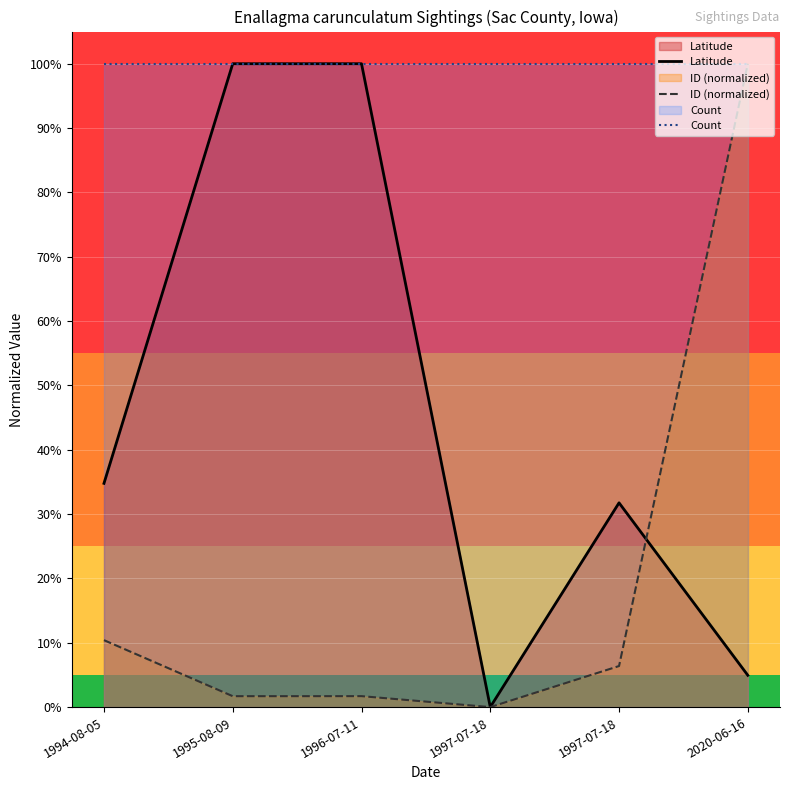

How many series are shown in this chart?

3